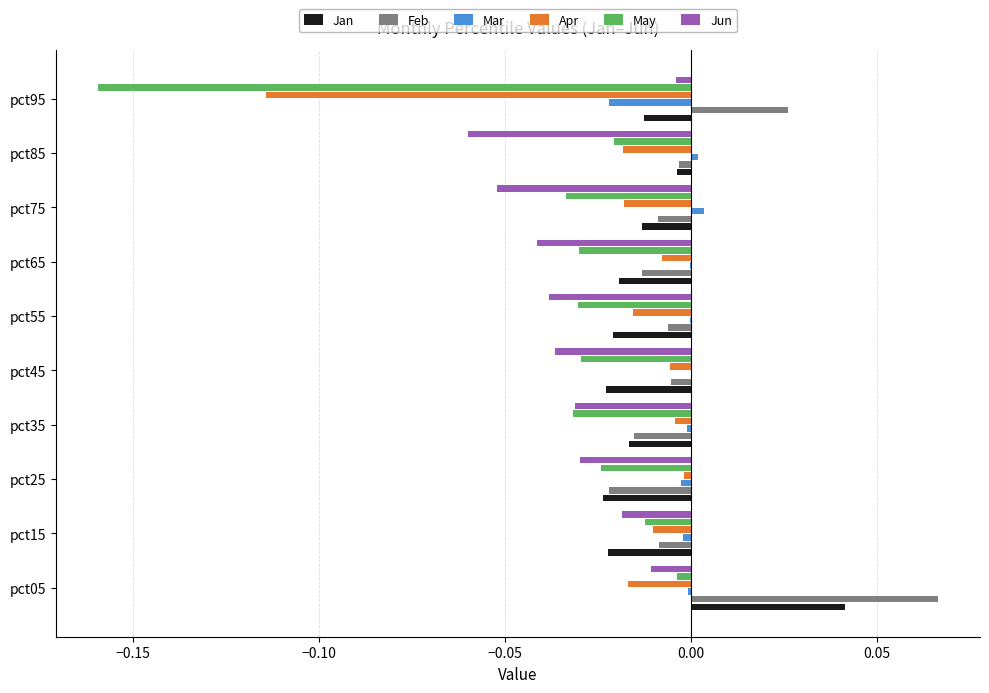

At which category is the sum across all series the highest?

pct05